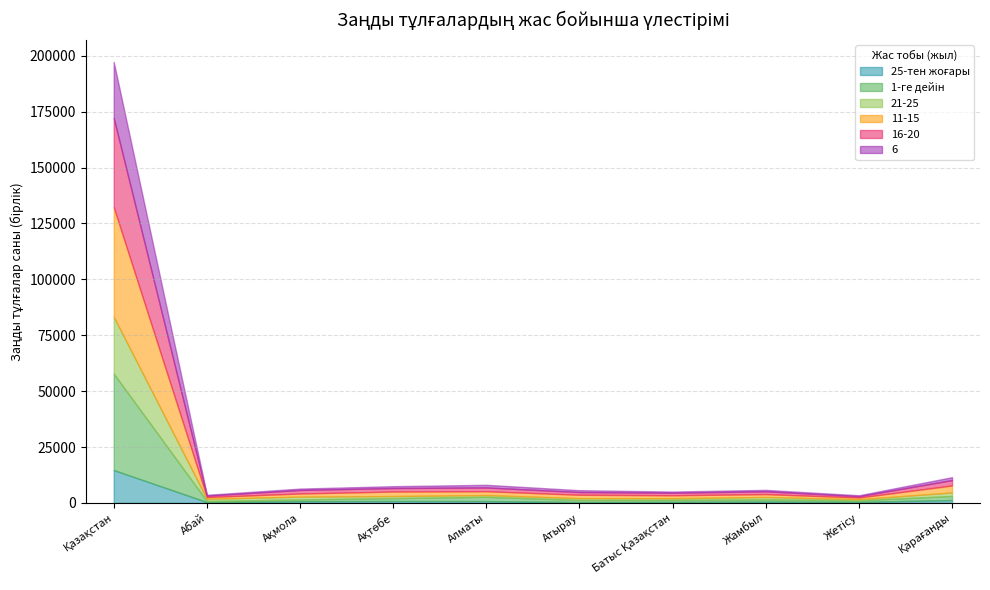

Which category has the highest value in the 25-тен жоғары series?

Қазақстан